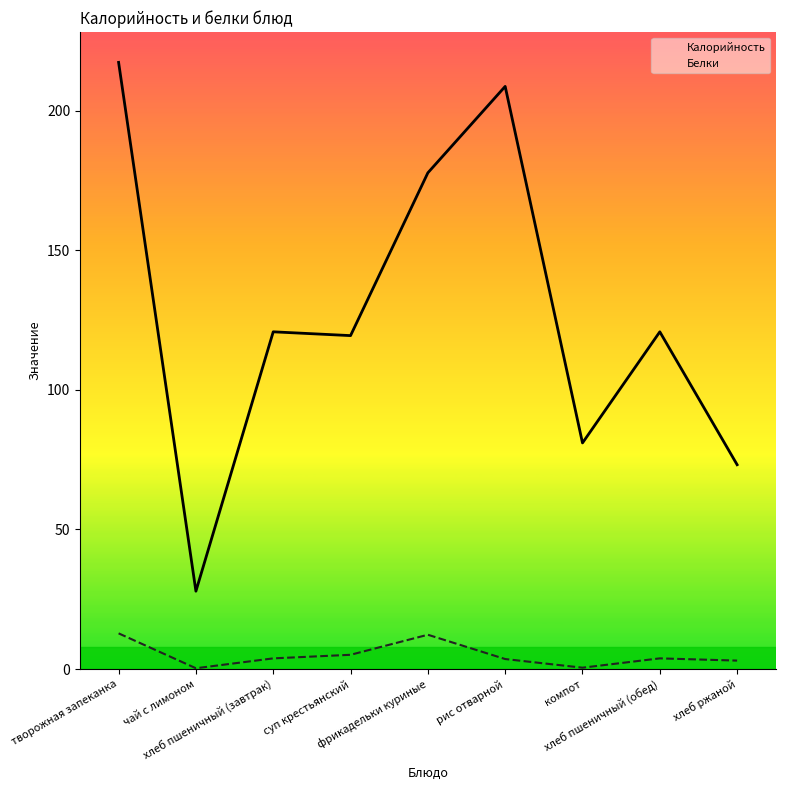

What is the difference between the highest and lowest values at компот?

80.5